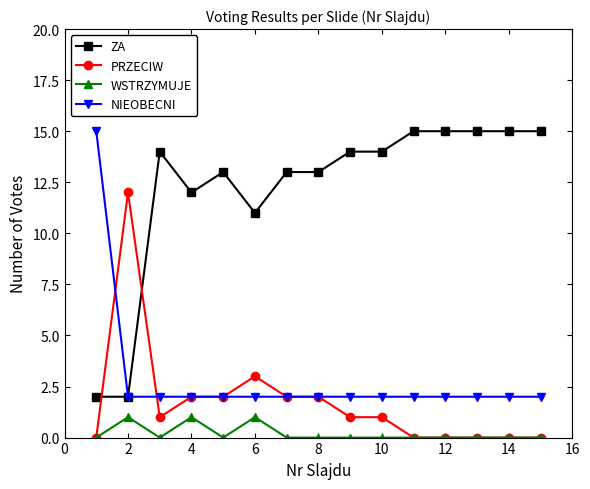

True or false: WSTRZYMUJE and NIEOBECNI cross at least once.

False